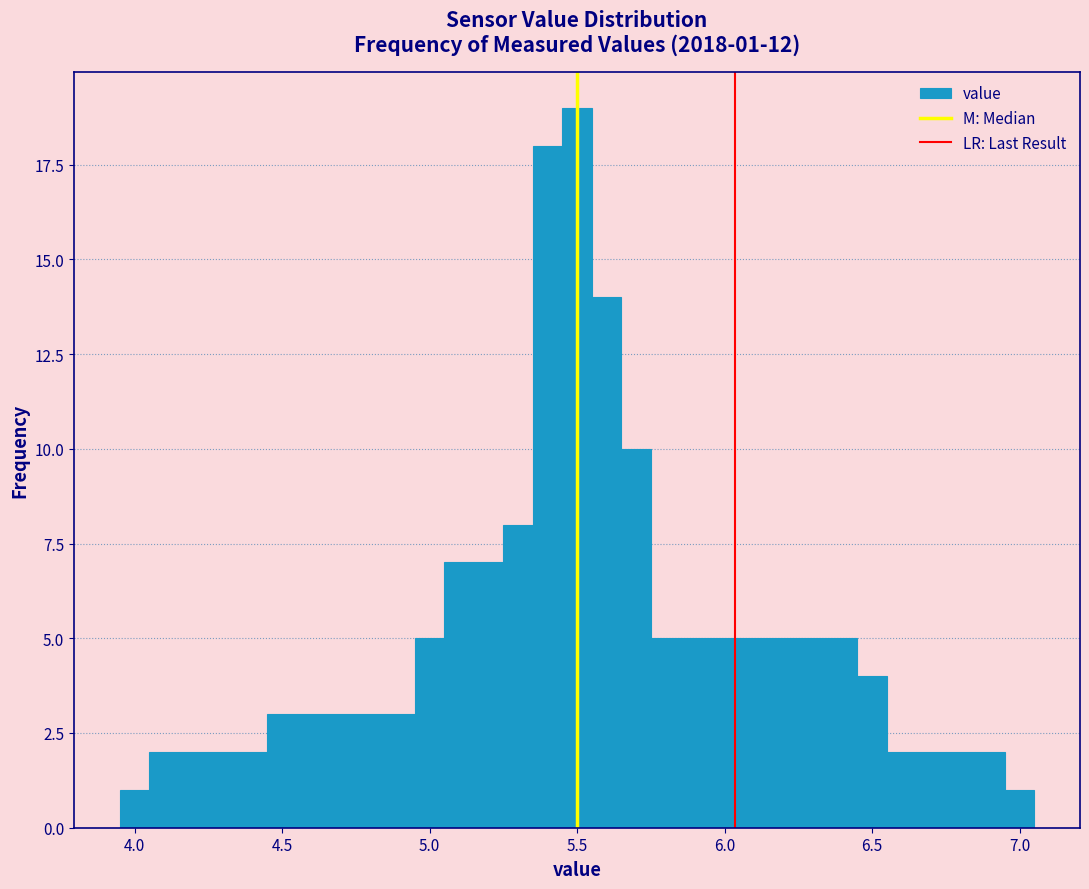

Read against the x-axis, roughly where is the centre of the tallest bar?

5.50